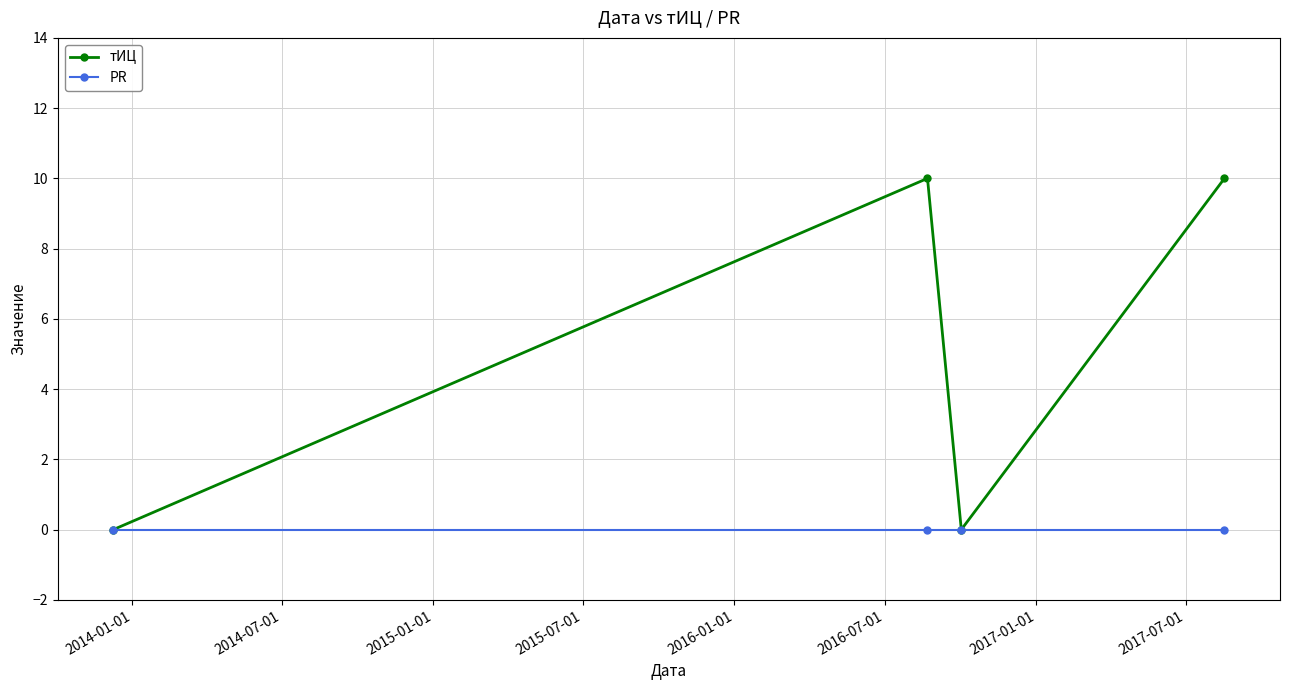

How many interior local peaks does the тИЦ series have?

1